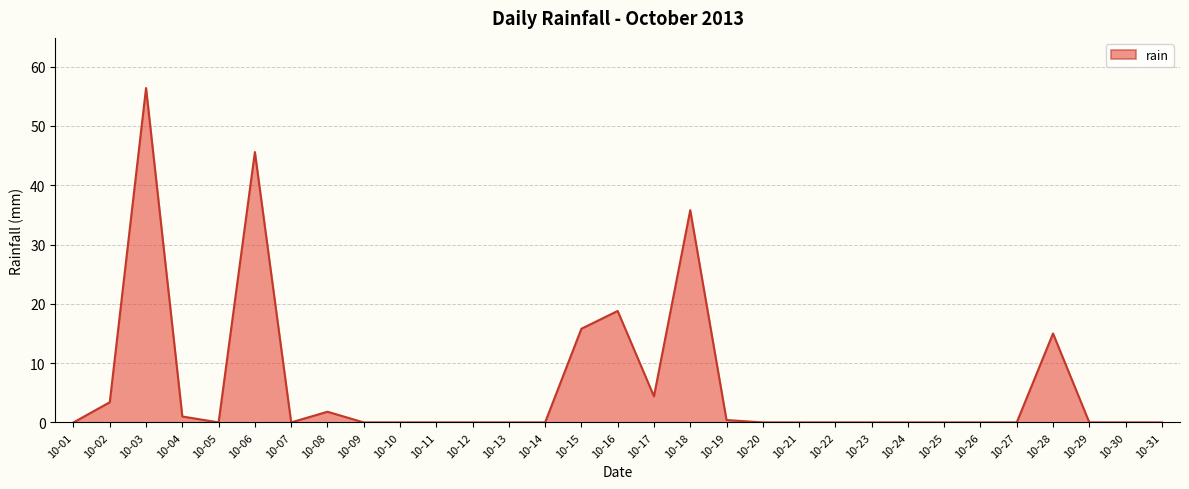

Where is the first local minimum?

10-05